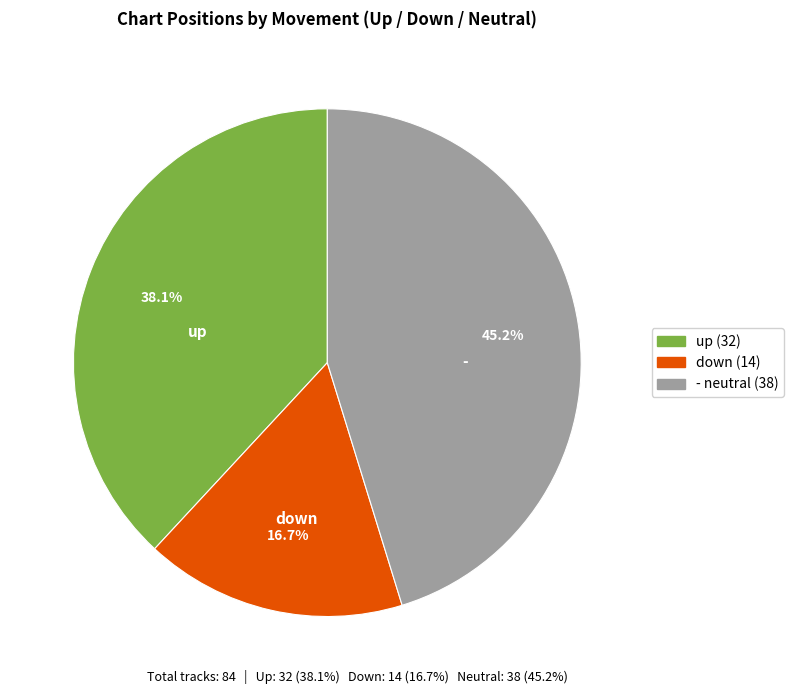

Count the number of slices in the pie.

3